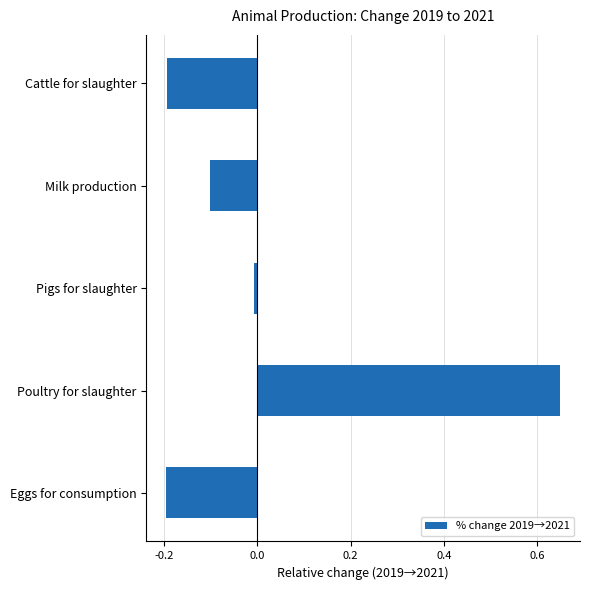

The chart shows a value of -0.0 at Milk production. True or false?

False